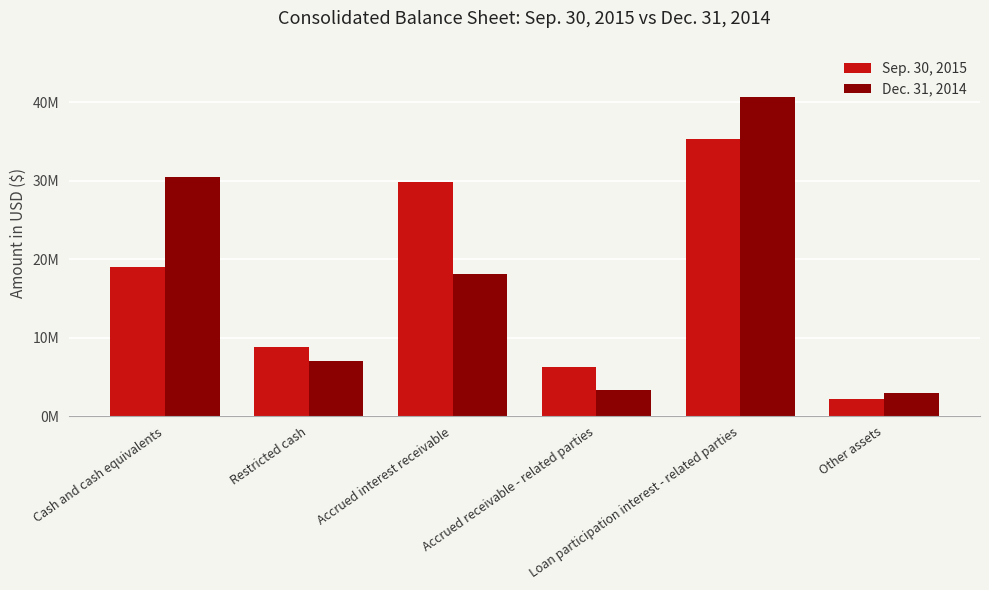

What is the value of the Sep. 30, 2015 bar at the 4th from the left?

6207849